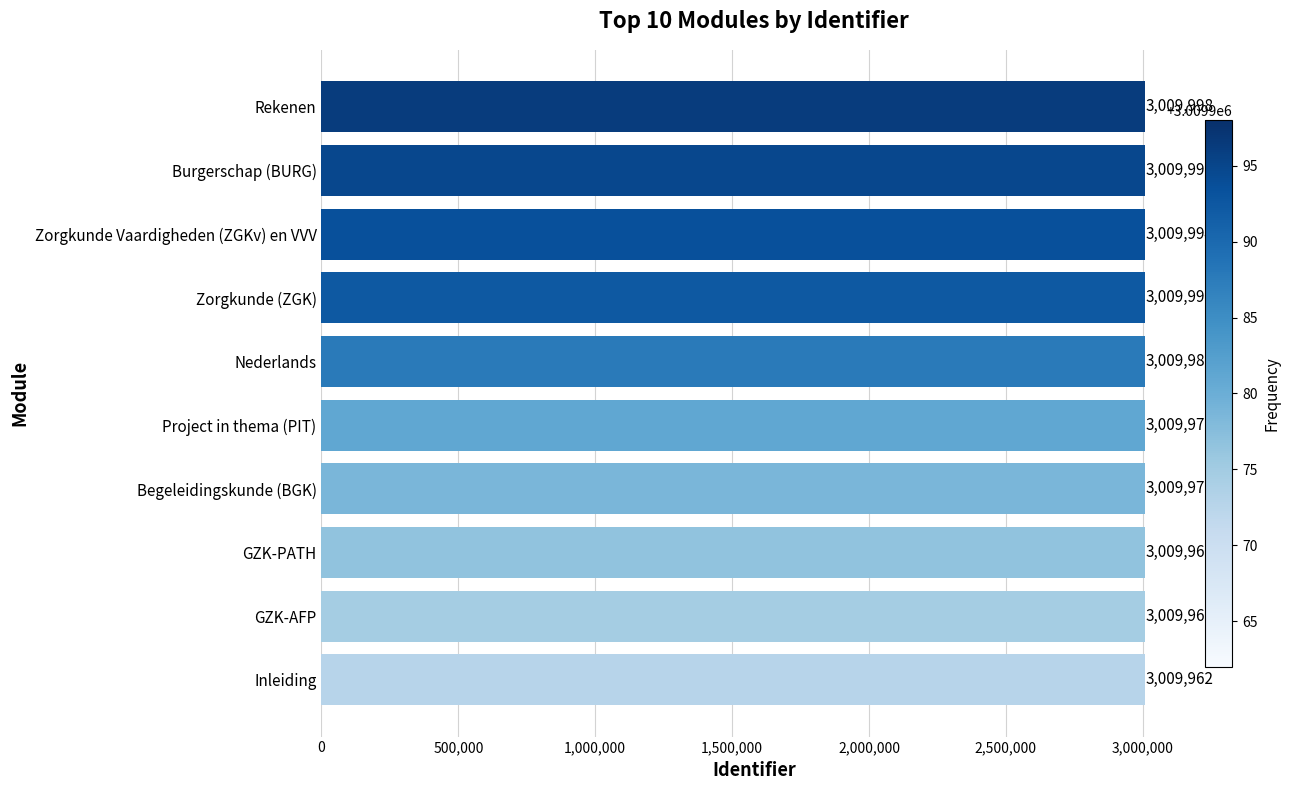

What is the approximate value at Zorgkunde Vaardigheden (ZGKv) en VVV?

3009994